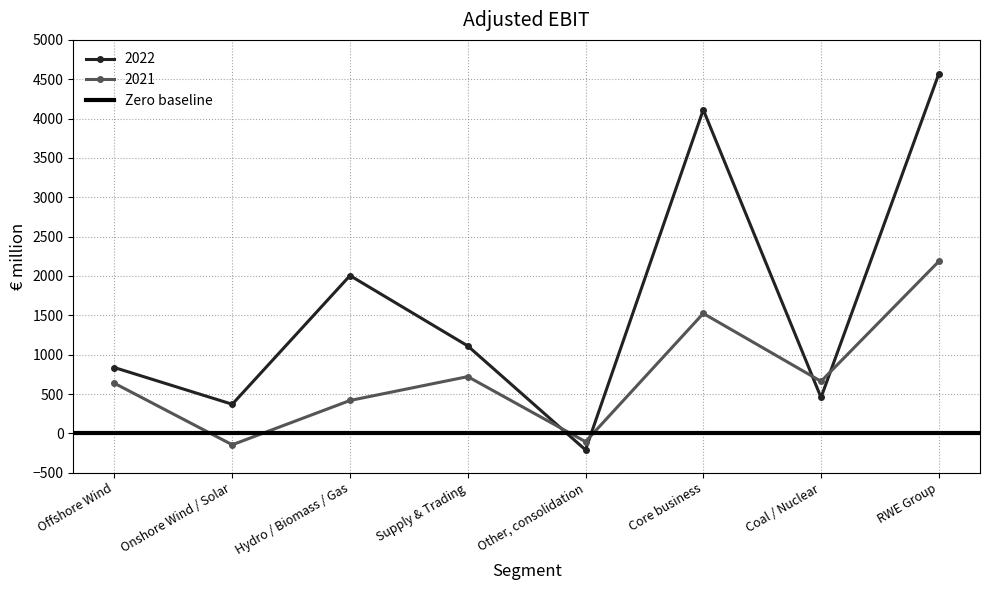

How many data points in 2021 are above 661?

3